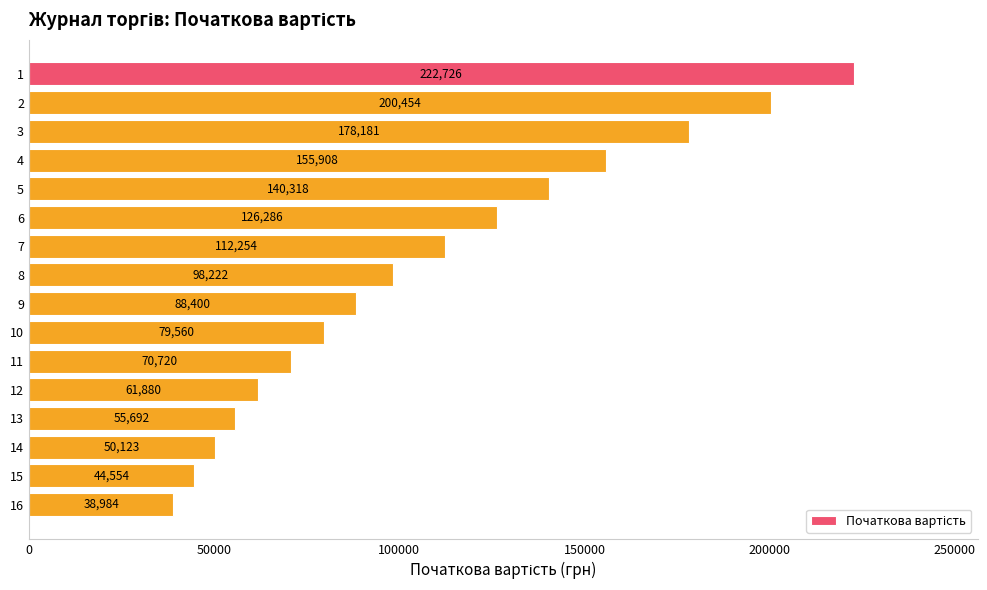

What is the minimum value shown in the chart?

38984.4